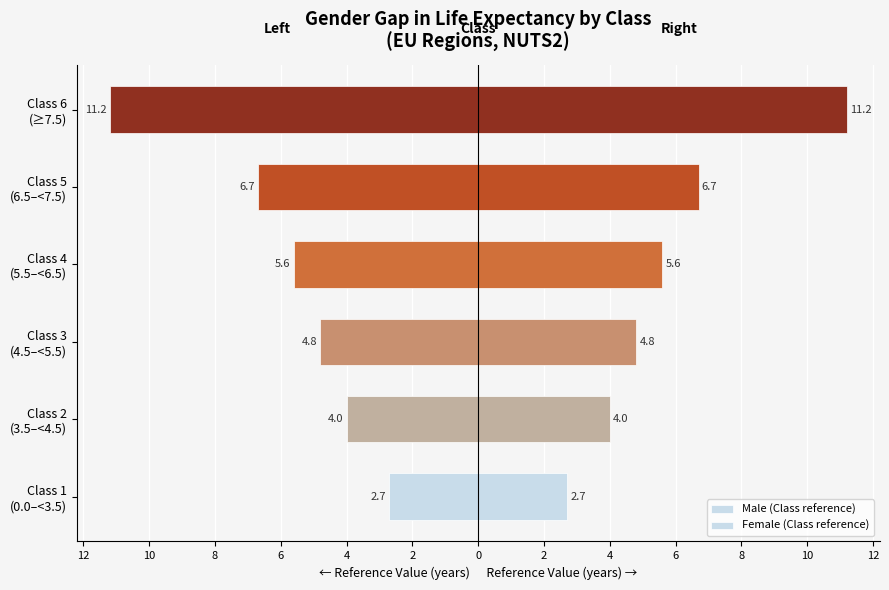

How many values in the Male (Class reference) series are below -4?

4